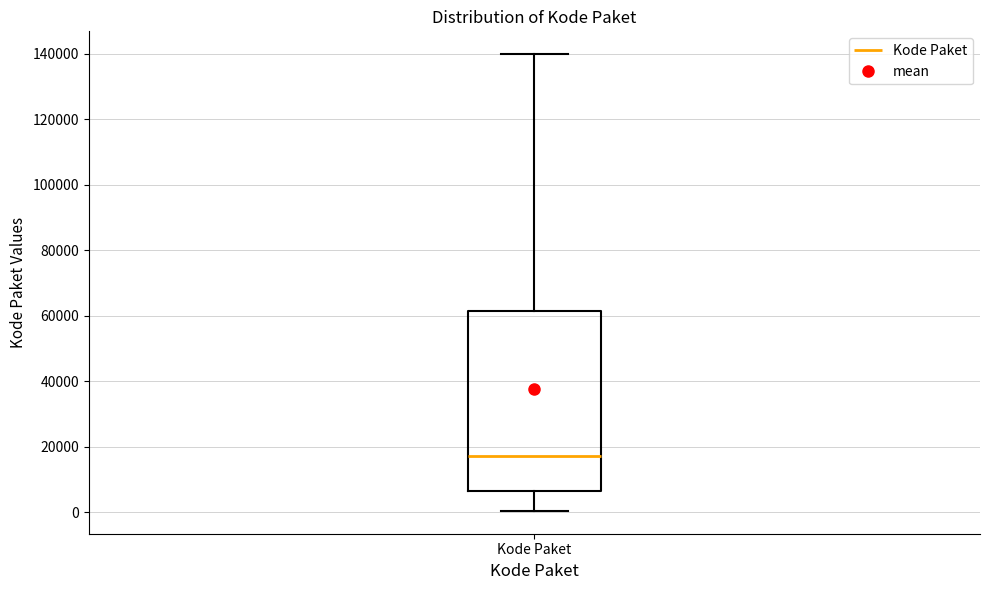

Read this box plot against the y-axis: the position of the median line, the range covered by the box, and the ends of both whiskers. The values are not printed on the chart, so give them approximately, as read against the axis.

median 18000, box 6000 to 62000, whiskers 0 to 140000